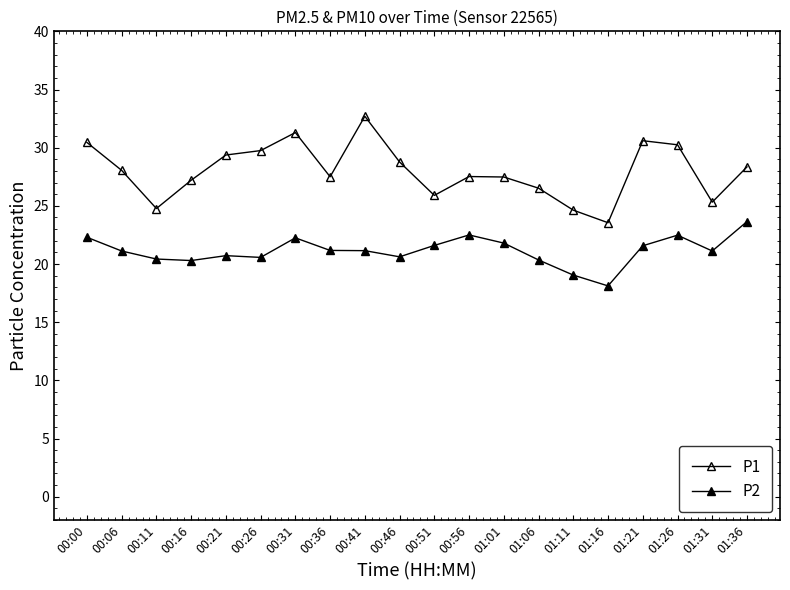

Where is P2 nearest to the value 20?

00:16